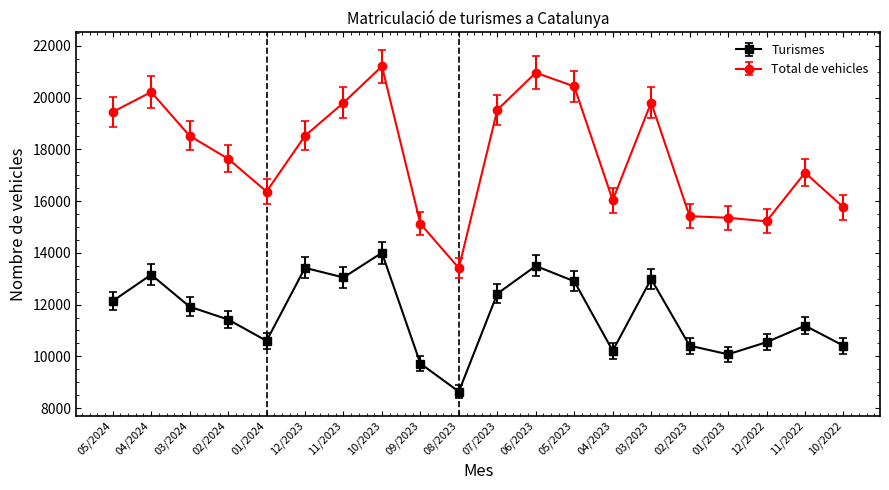

Count the number of data series in this chart.

2